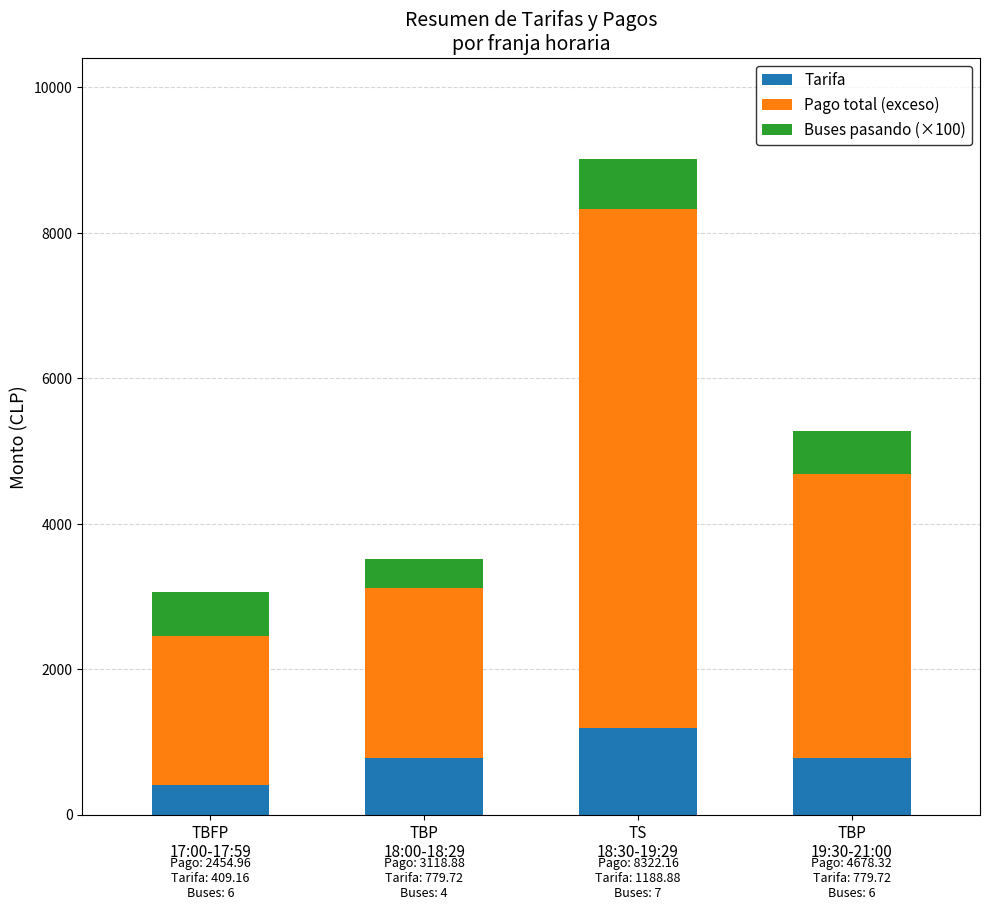

Count the number of data series in this chart.

3